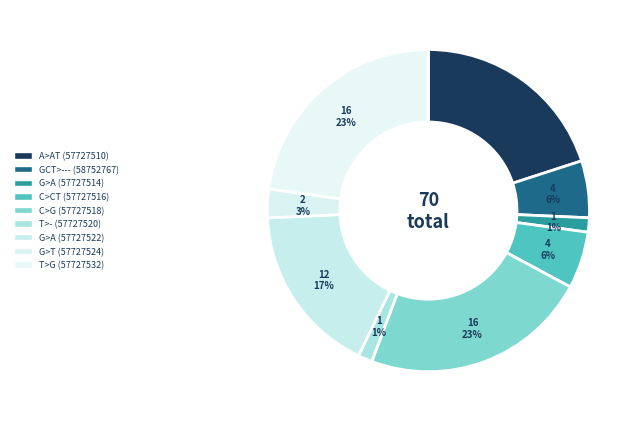

How many segments does this pie chart have?

9